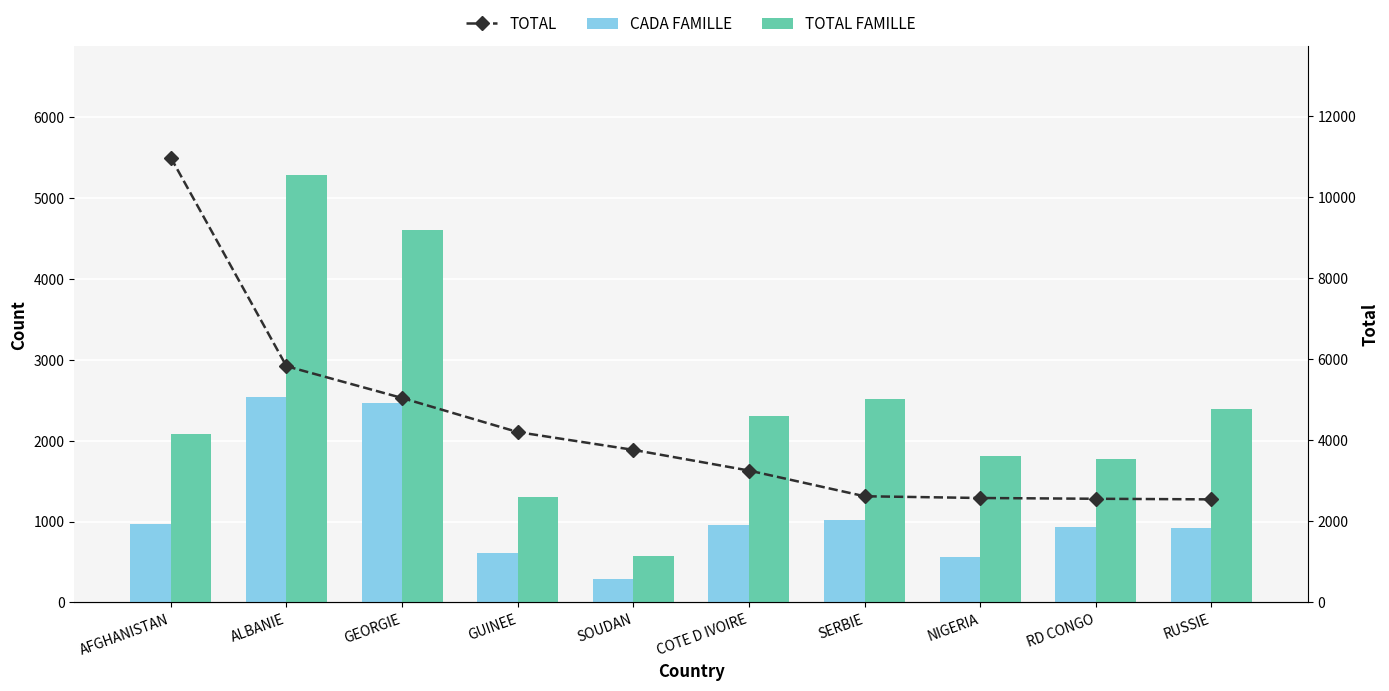

The TOTAL FAMILLE series shows 2086 at AFGHANISTAN. True or false?

True